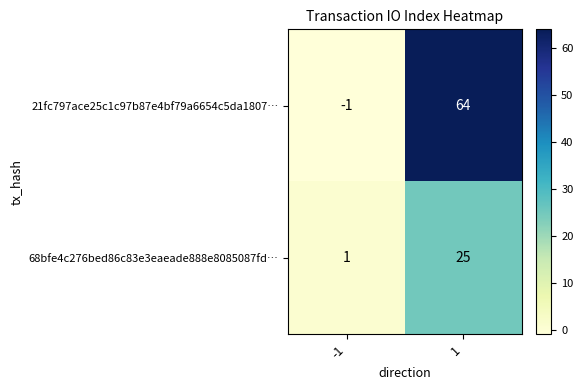

What is the sum of all 68bfe4c276bed86c83e3eaeade888e8085087fd… values?

26